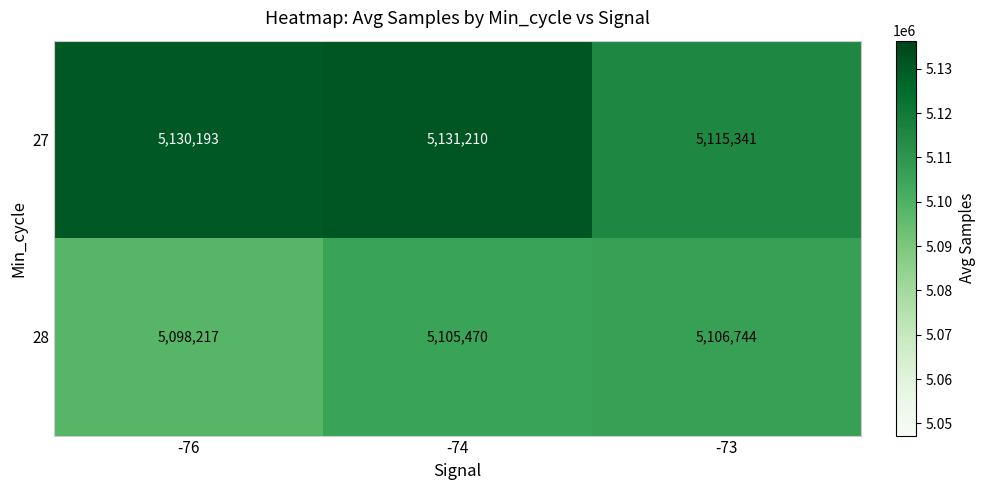

The 27 series shows 5115341 at -73. True or false?

True